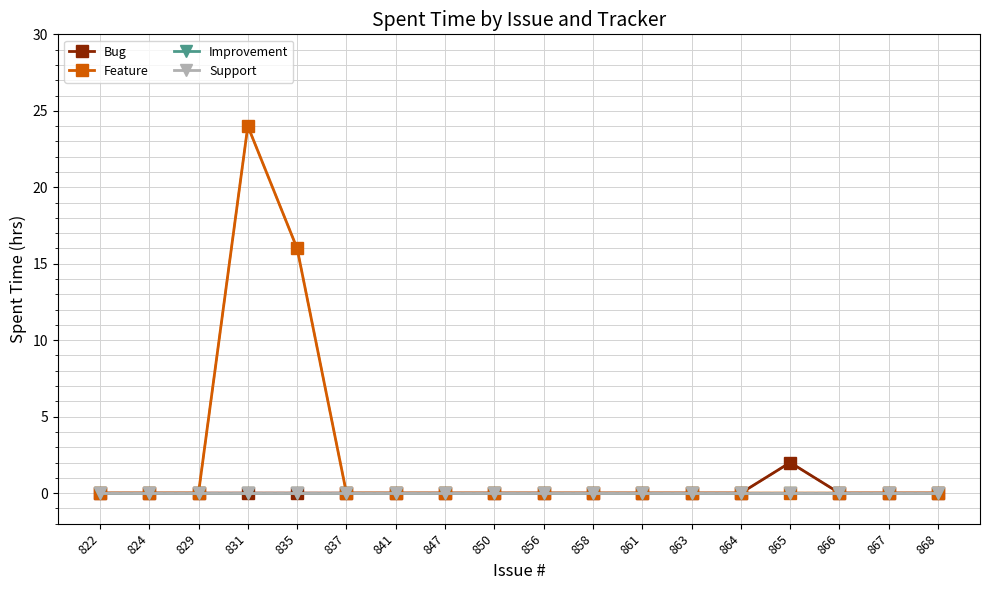

Is this an area chart (filled region under the line)?

No